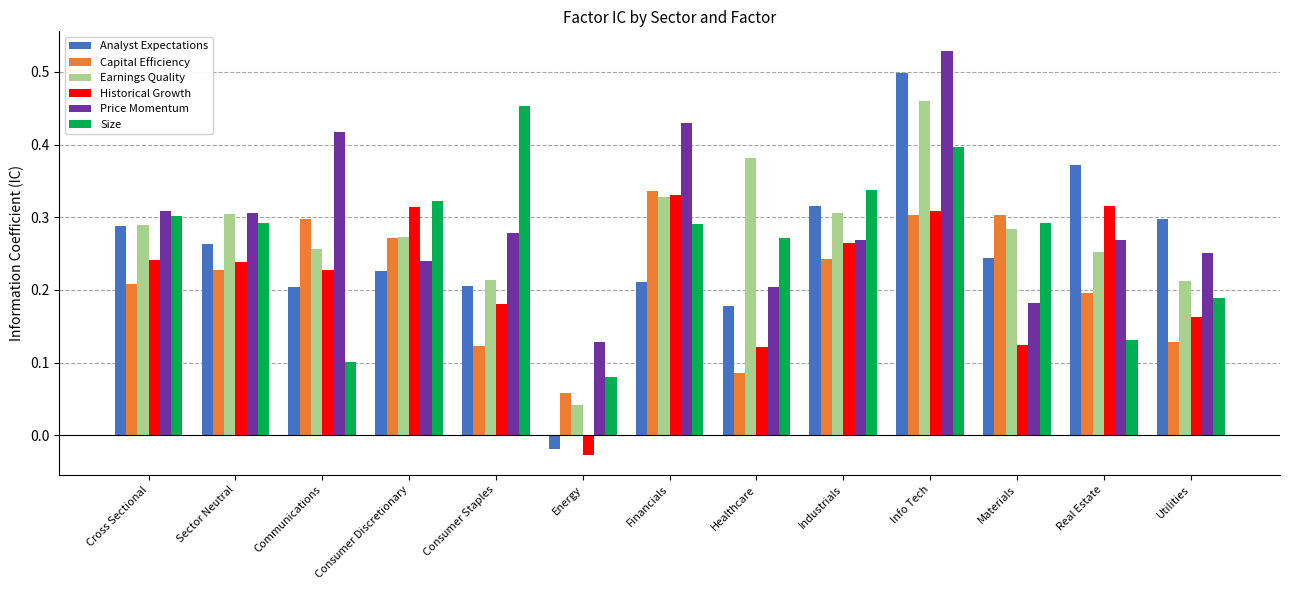

Rank the series by their maximum value, from highest to lowest.

Price Momentum, Analyst Expectations, Earnings Quality, Size, Capital Efficiency, Historical Growth